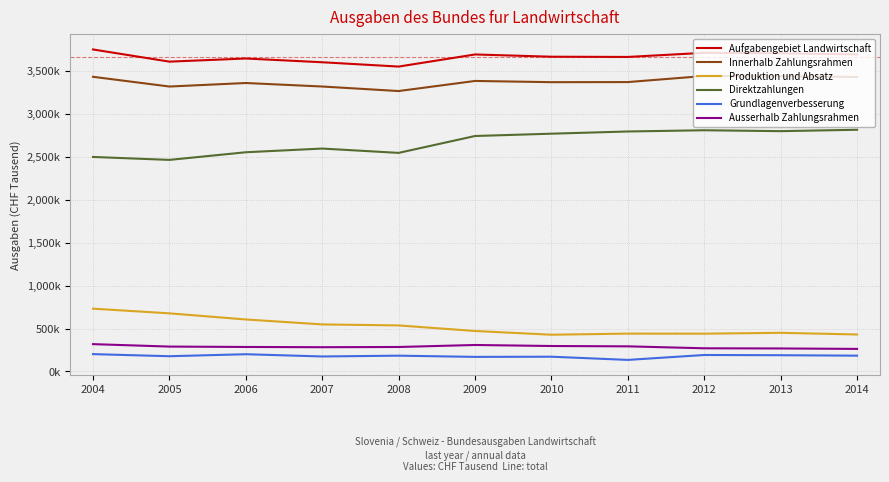

Reading left to right, what are all the values shown in this chart?

Aufgabengebiet Landwirtschaft: 3750100	3608396	3644826	3601158	3550873	3691923	3665703	3663016	3711112	3705974	3692510
Innerhalb Zahlungsrahmen: 3431795	3318501	3359451	3318647	3265861	3383444	3369167	3370376	3441200	3438065	3429696
Produktion und Absatz: 731419	676975	605644	547874	536221	471318	428052	440805	440104	450089	430739
Direktzahlungen: 2498348	2464000	2553000	2596058	2545668	2742228	2769273	2794905	2809194	2798732	2814866
Grundlagenverbesserung: 202028	177526	200806	174715	183972	169898	171842	134666	191902	189244	184090
Ausserhalb Zahlungsrahmen: 318305	289895	285375	282512	285012	308479	296537	292640	269912	267909	262815